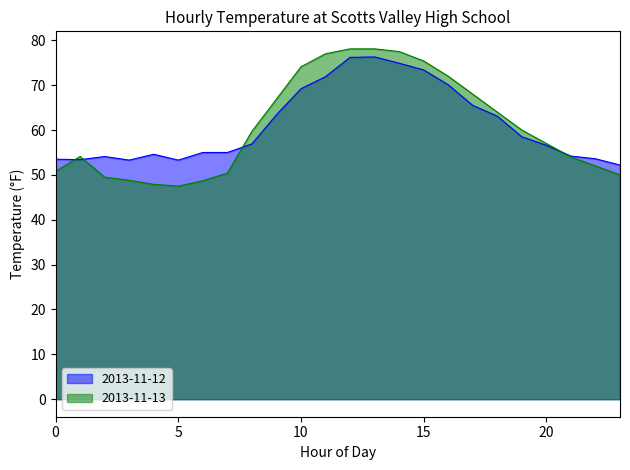

Where is 2013-11-12 nearest to the value 64?

9